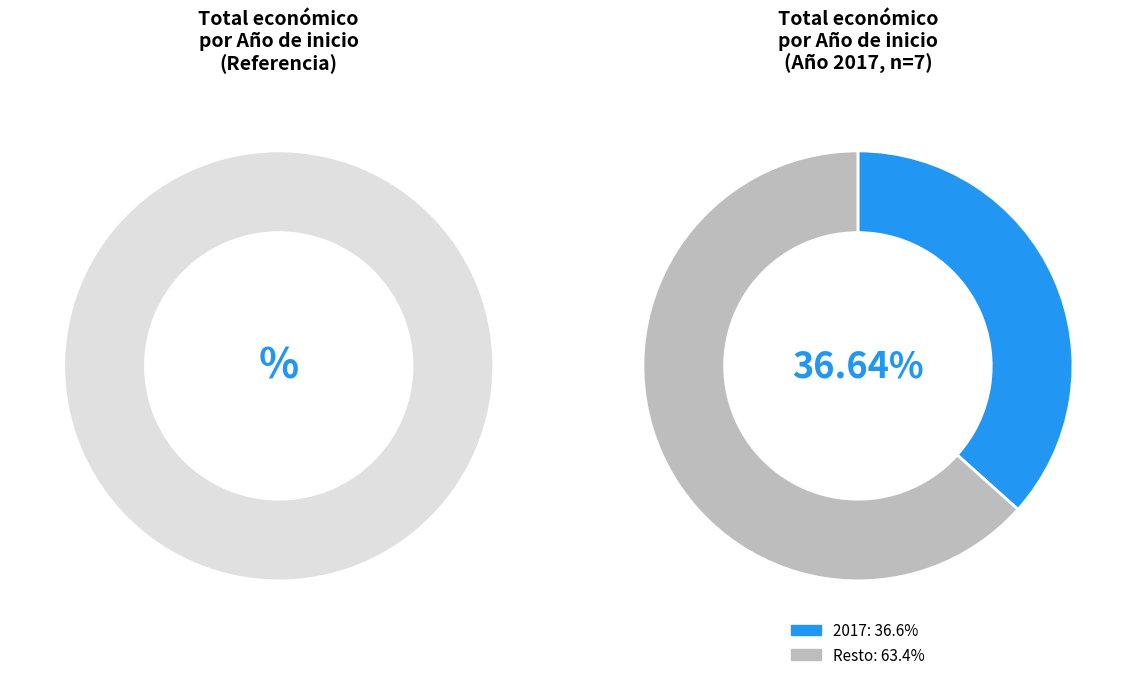

Is 2022 the majority of the pie?

No